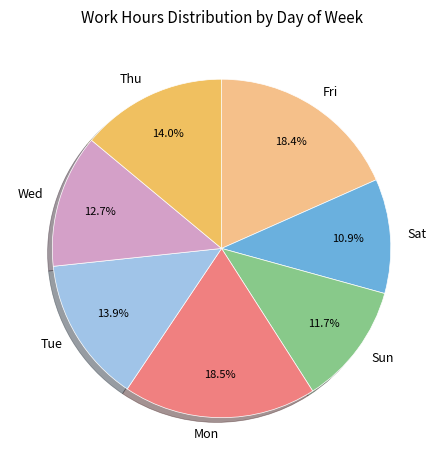

Between Mon and Sat, which is larger?

Mon